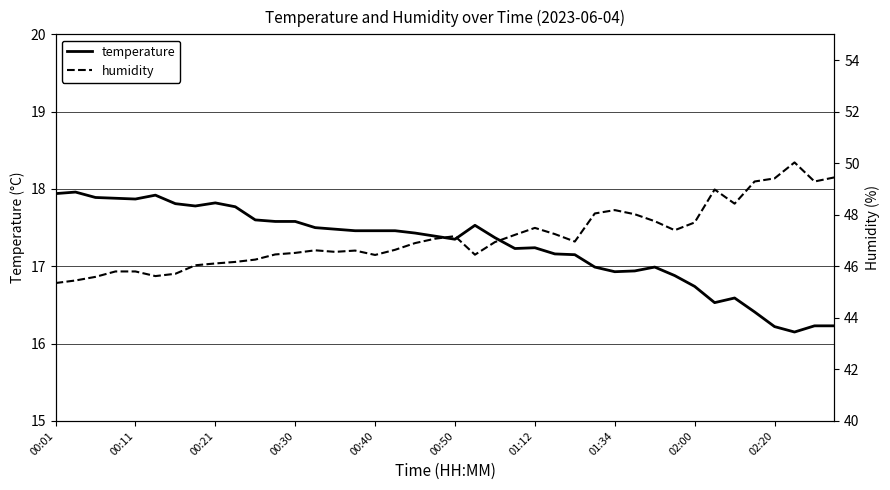

How many interior local peaks does the humidity series have?

7